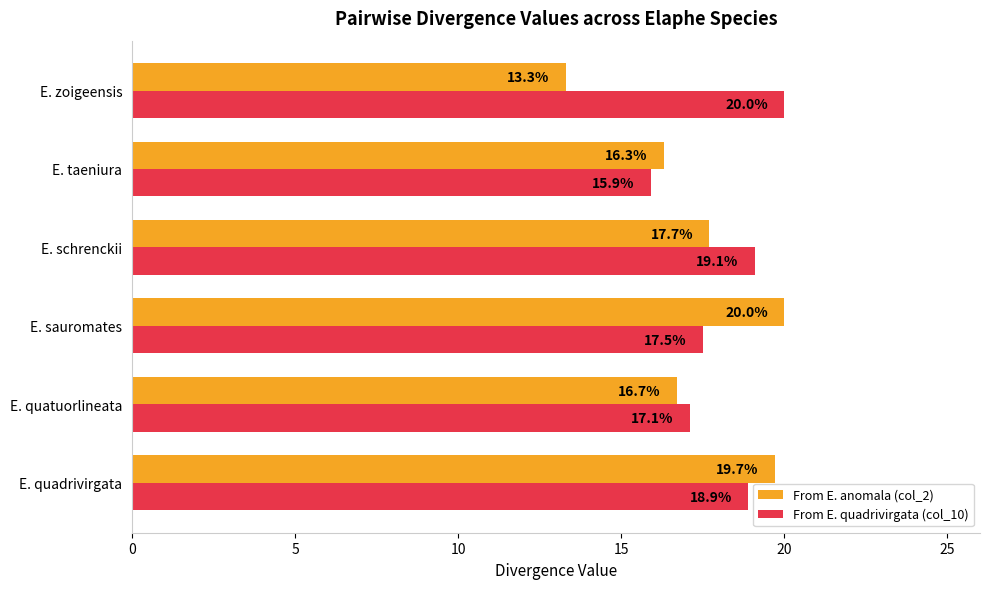

Which label corresponds to the smallest value in the chart?

E. zoigeensis